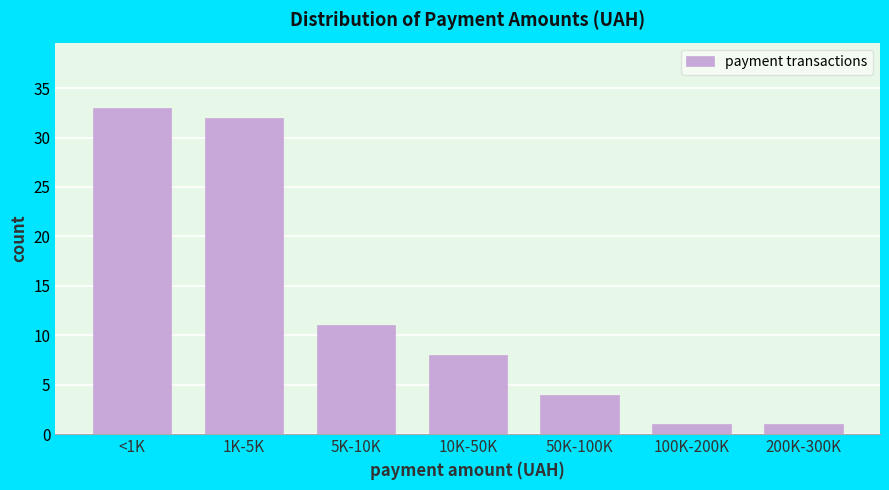

Reading left to right, what are all the values shown in this chart?

<1K=33	1K-5K=32	5K-10K=11	10K-50K=8	50K-100K=4	100K-200K=1	200K-300K=1